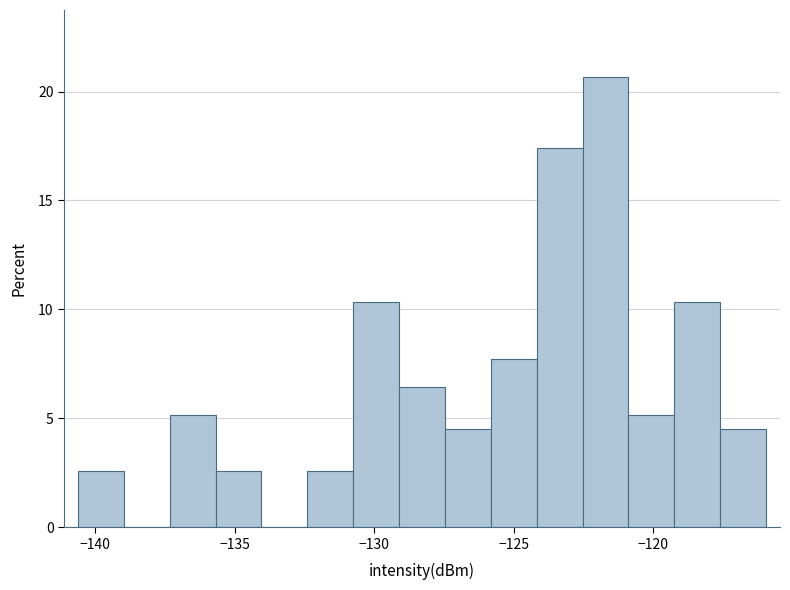

Around what value on the x-axis is the tallest bar? Give the approximate position of its centre, as read against the axis.

-121.5